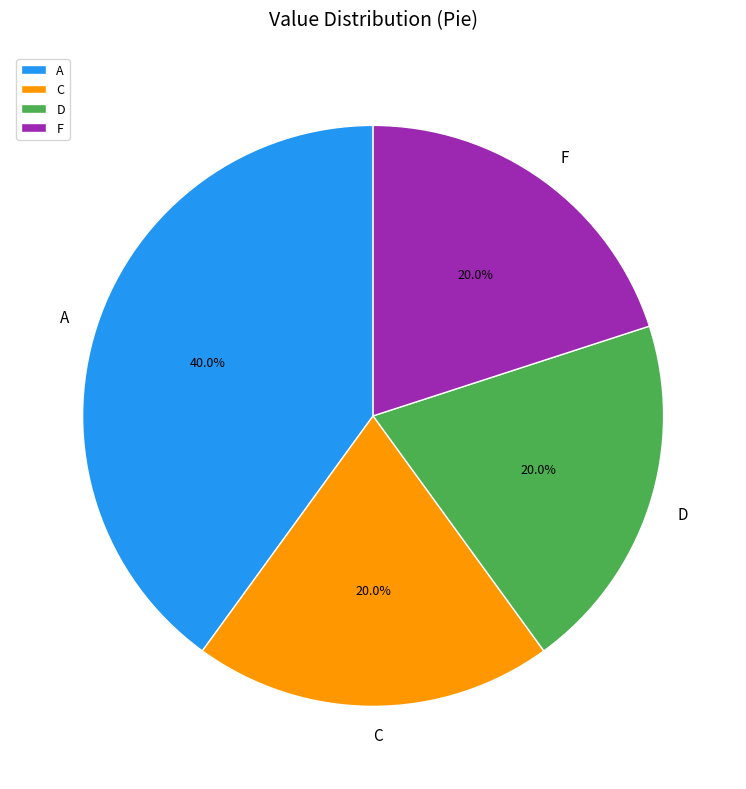

How much of the chart is everything except C?

80.0%